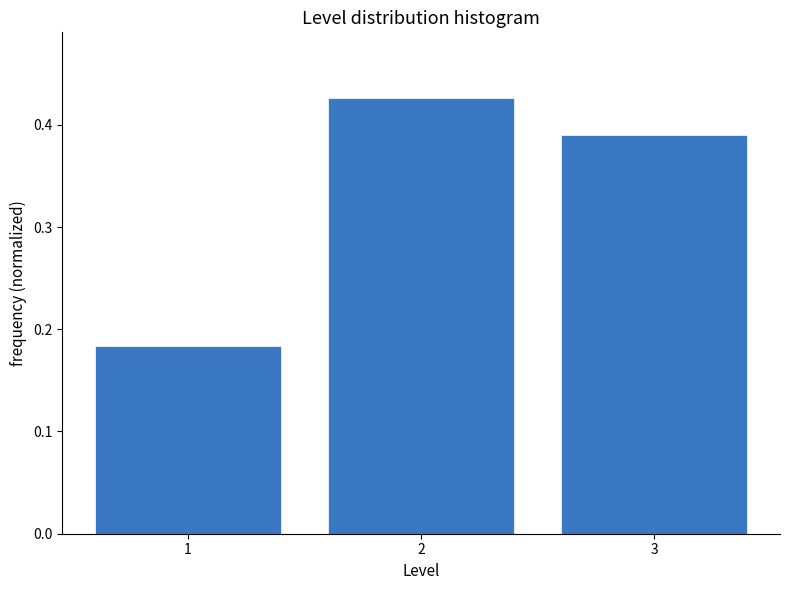

True or false: the data shows 0.3 at 2.

False